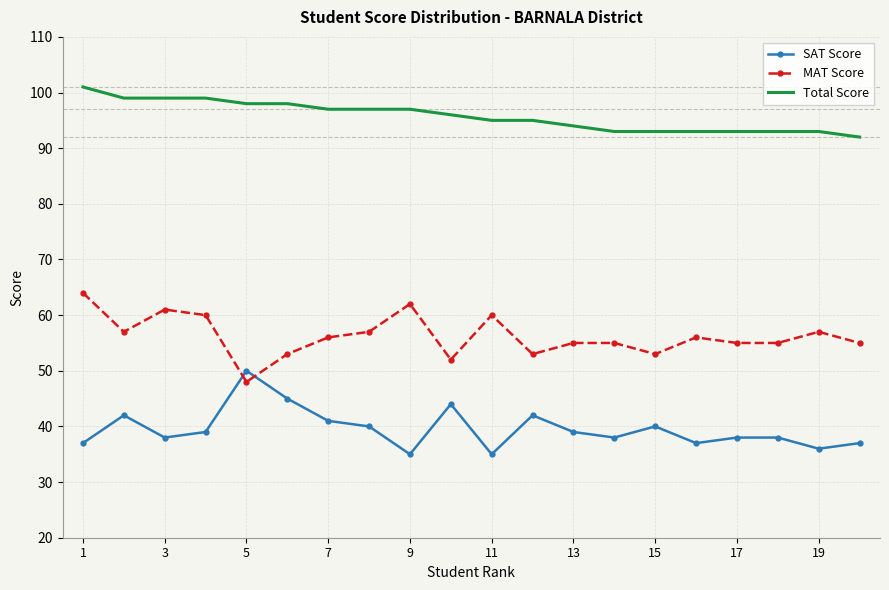

Reading left to right, list all the values displayed in this chart.

SAT Score: 37	42	38	39	50	45	41	40	35	44	35	42	39	38	40	37	38	38	36	37
MAT Score: 64	57	61	60	48	53	56	57	62	52	60	53	55	55	53	56	55	55	57	55
Total Score: 101	99	99	99	98	98	97	97	97	96	95	95	94	93	93	93	93	93	93	92